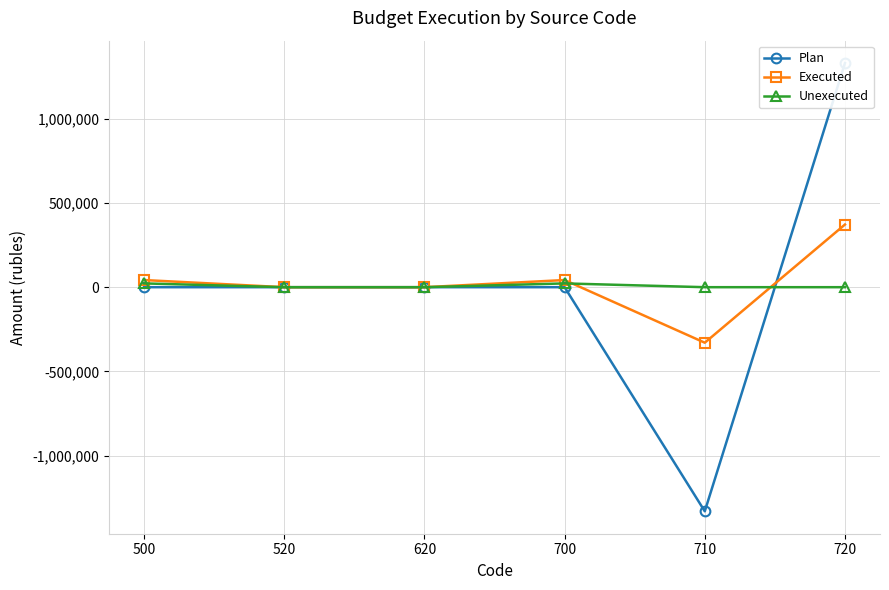

At which category does Plan reach its first local valley?

710